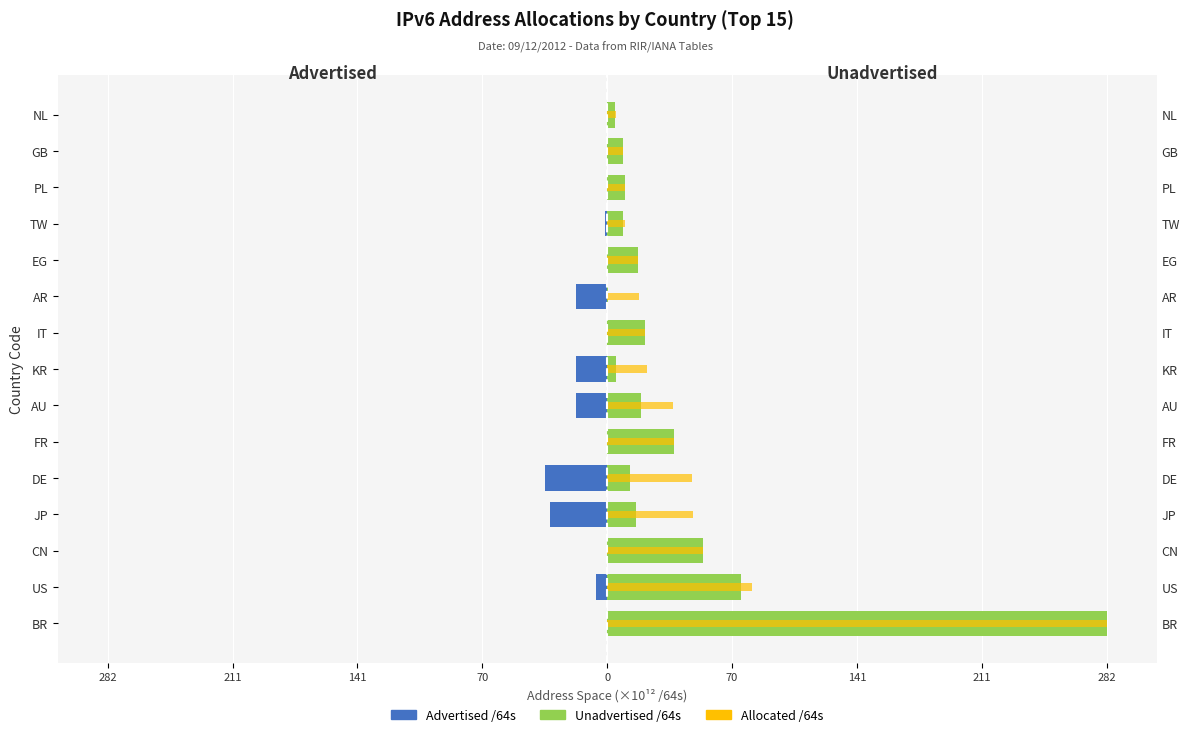

Is it true that Unadvertised /64s equals 20.9 at DE?

False